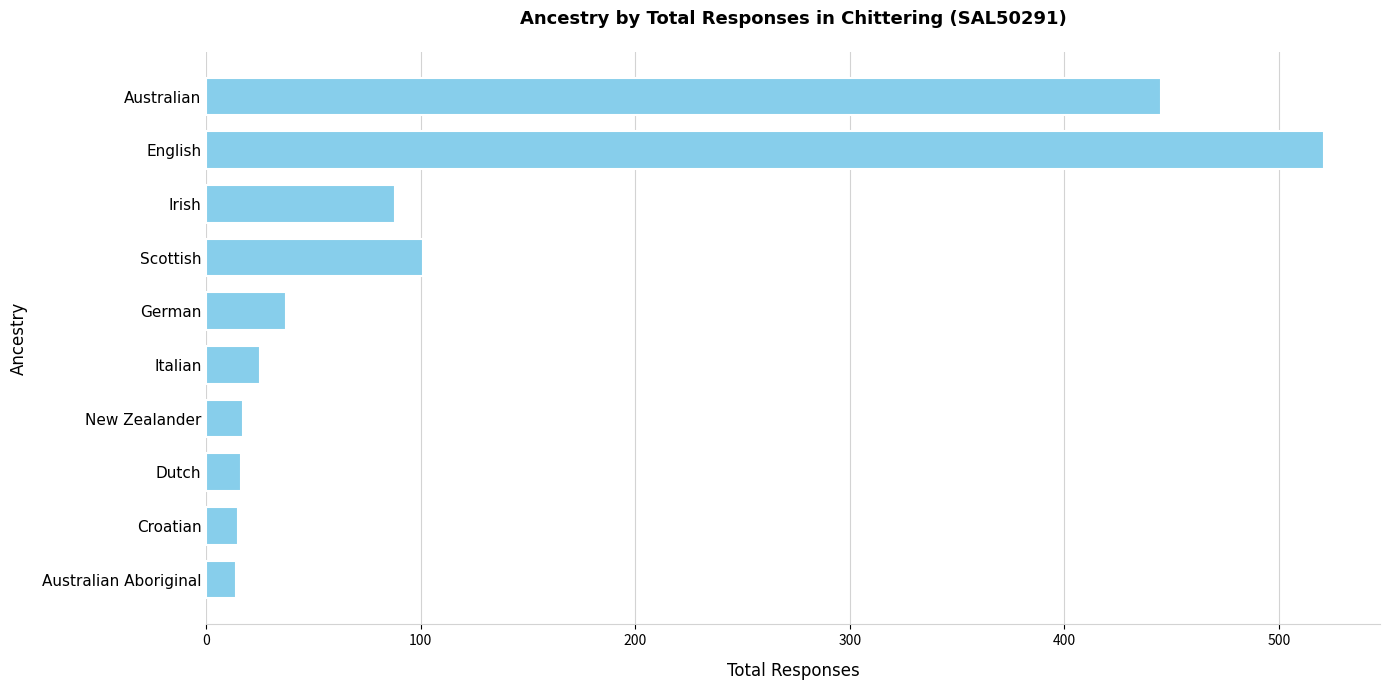

Does the chart contain stacked bars?

No